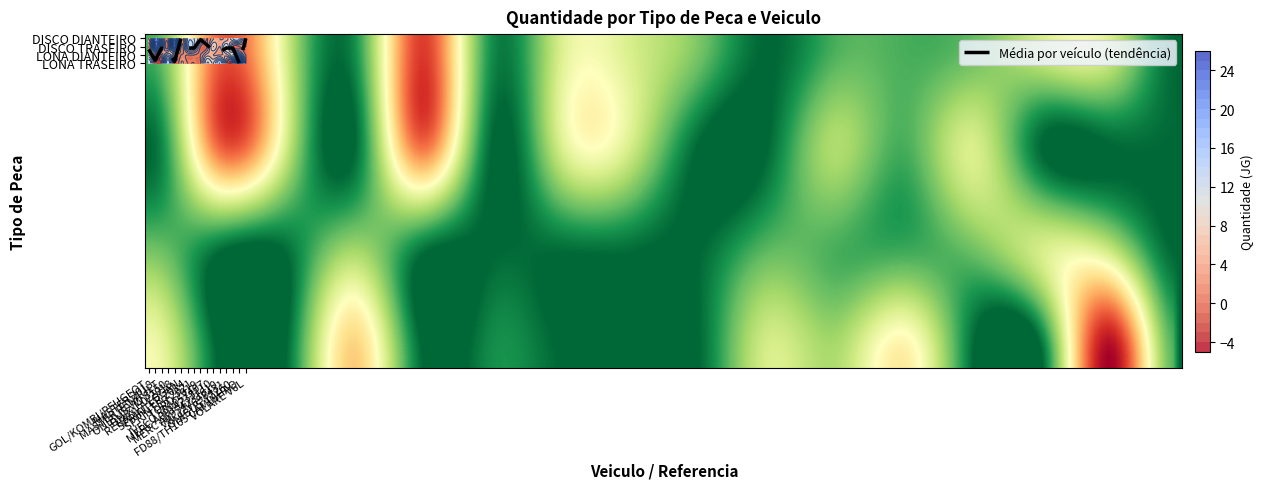

How many data points does each series have?

16